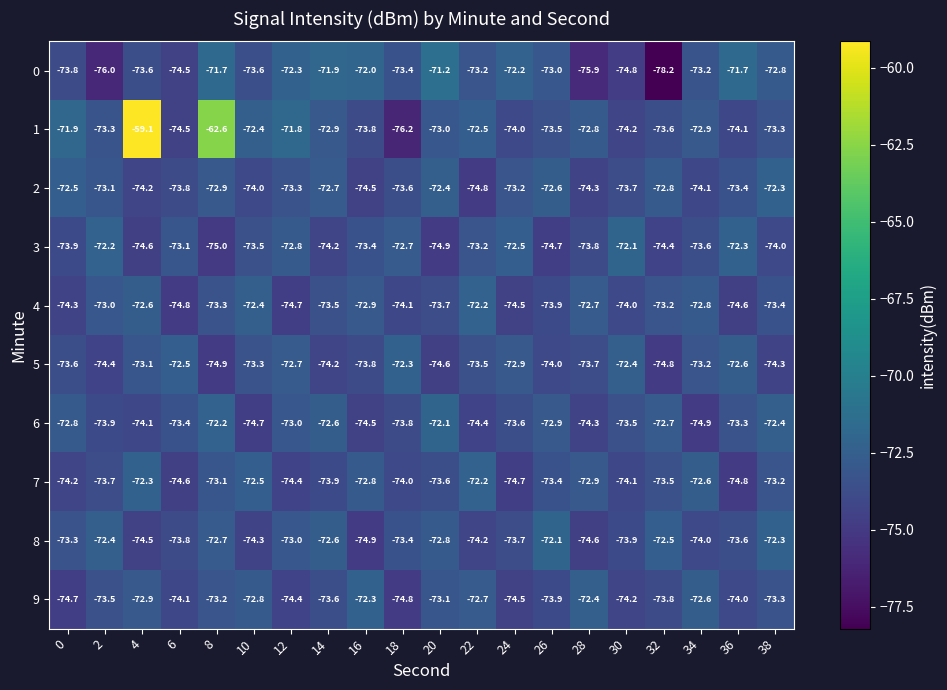

At which category is the sum across all series the highest?

4